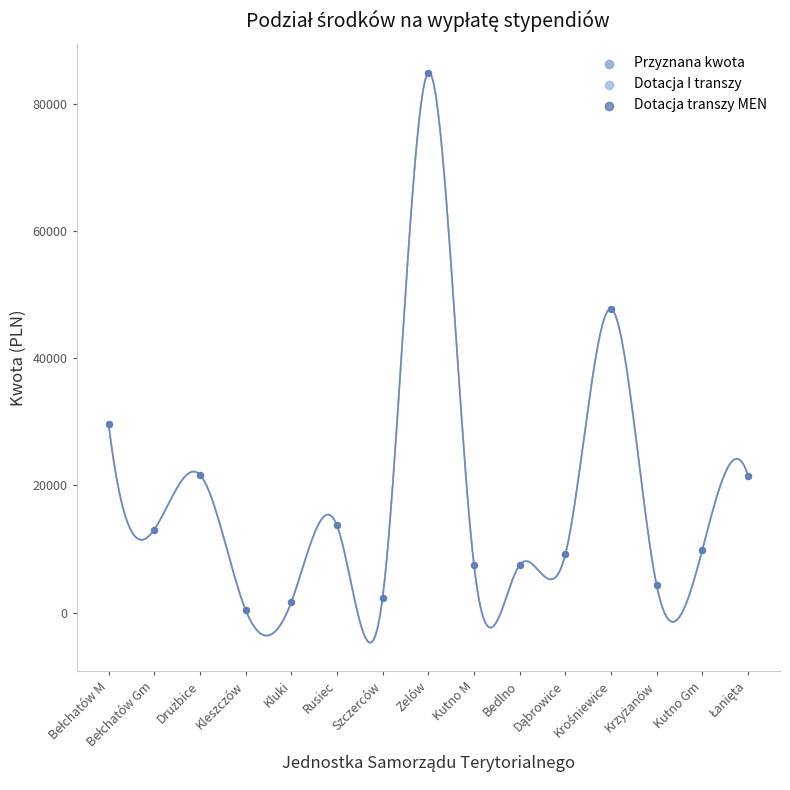

Which series contains the lowest Y value?

Przyznana kwota